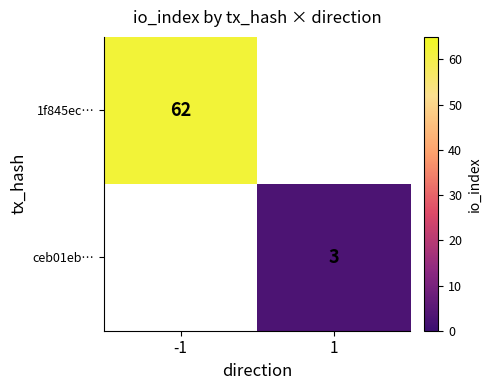

How many categories are shown in the chart?

2